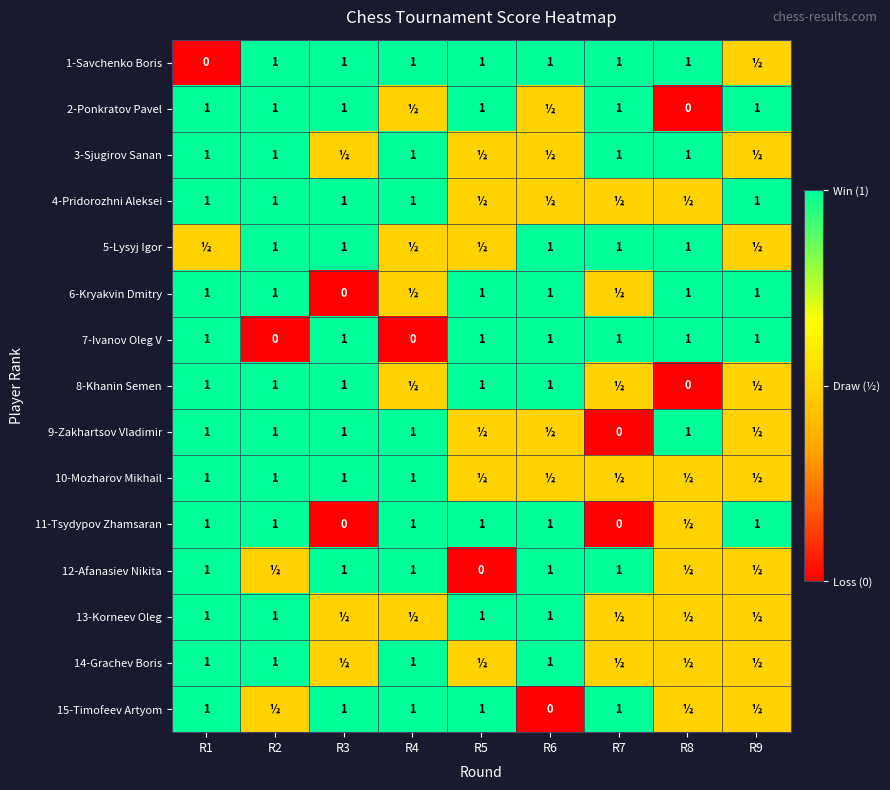

The value of 3-Sjugirov Sanan at R7 is 1.0. True or false?

True